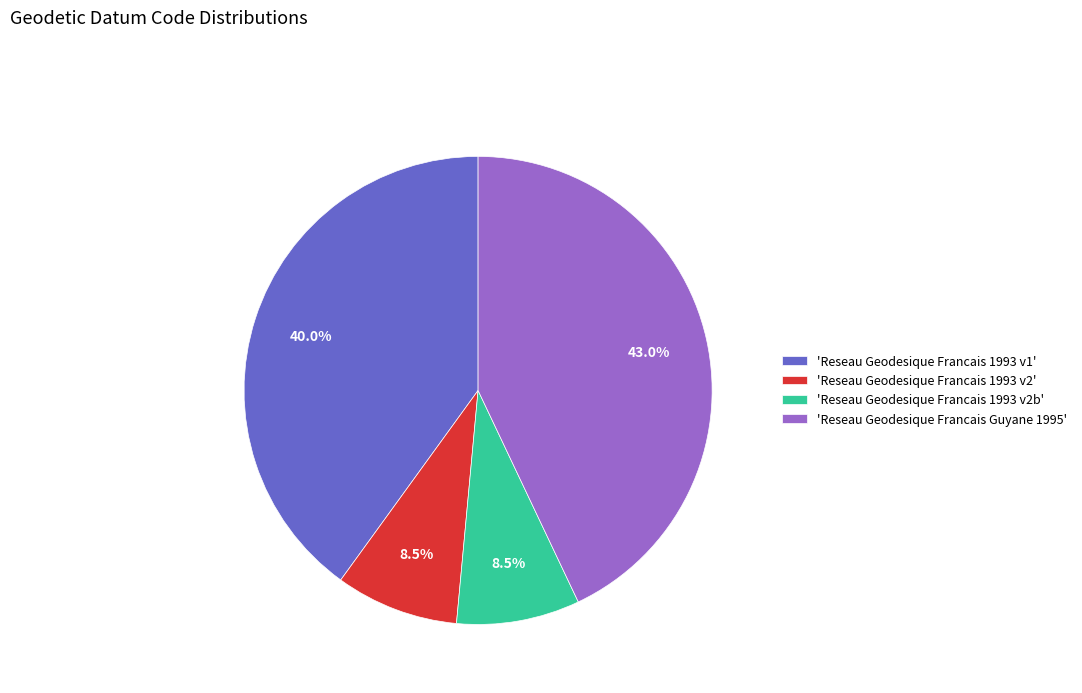

Count the number of slices in the pie.

4